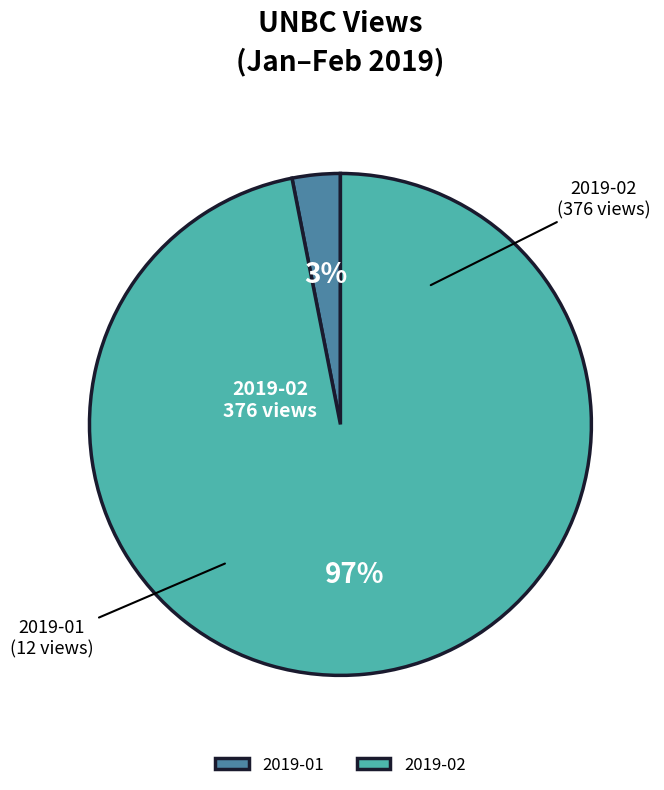

What is the majority slice?

2019-02